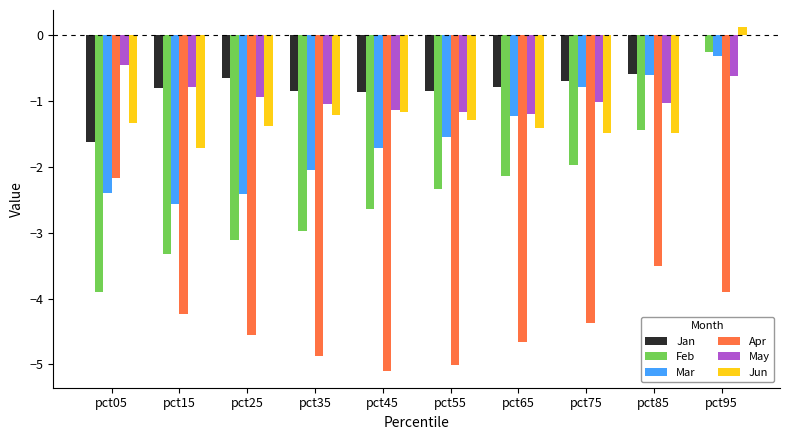

What is the greatest value displayed?

0.1